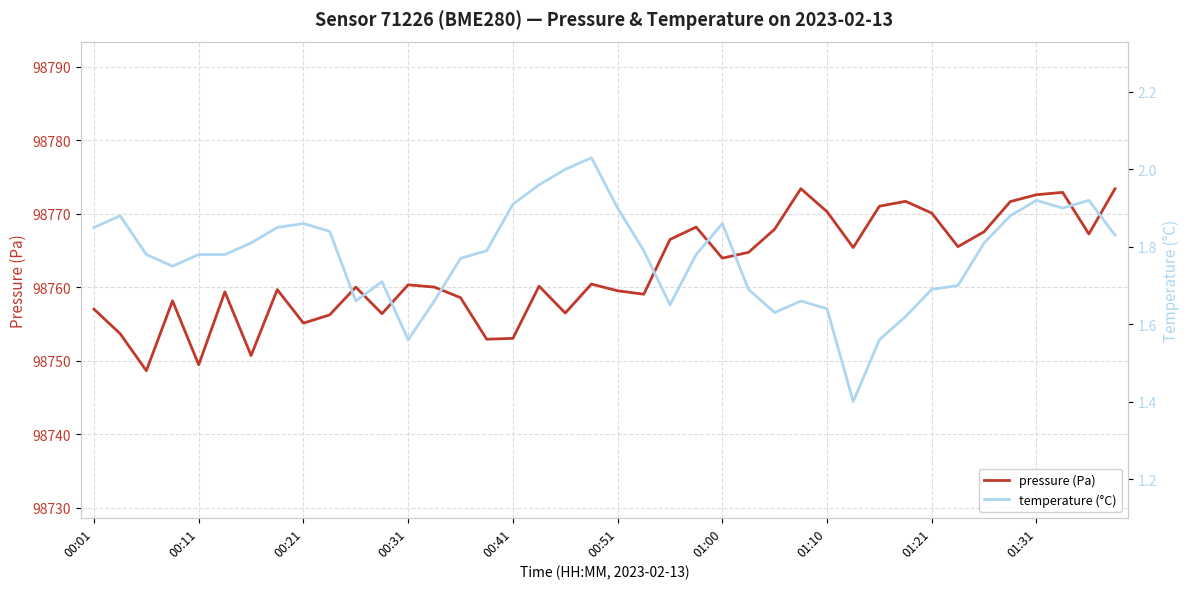

List the labels in order of temperature (°C) value, largest first.

19, 18, 17, 36, 38, 16, 20, 37, 00:11, 35, 01:21, 24, 00:01, 01:10, 01:31, 39, 01:00, 34, 15, 21, 00:21, 00:41, 00:51, 23, 14, 00:31, 11, 33, 25, 32, 10, 13, 27, 22, 28, 26, 31, 12, 30, 29